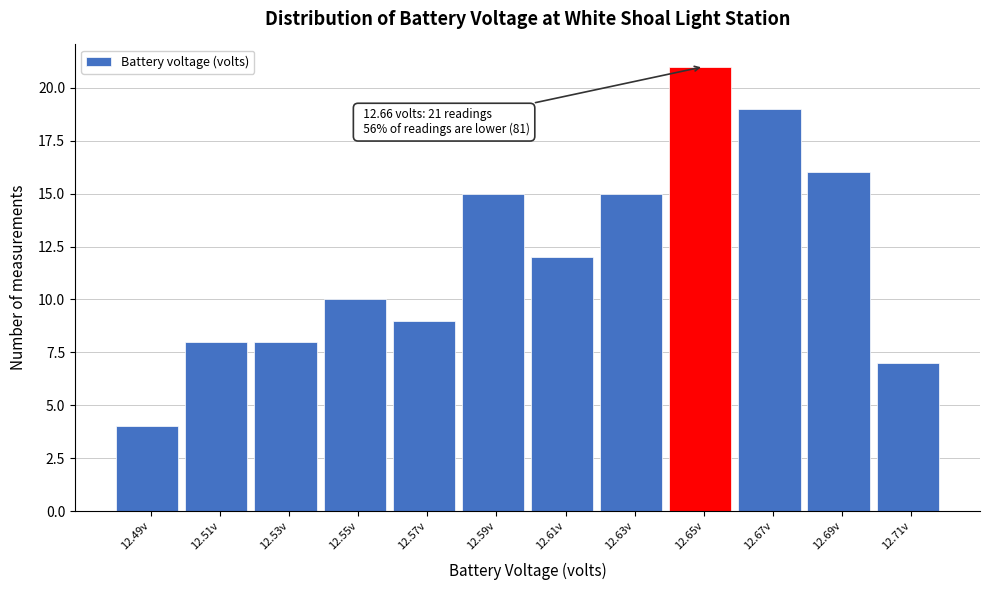

Reading left to right, what are all the values shown in this chart?

12.49v=4	12.51v=8	12.53v=8	12.55v=10	12.57v=9	12.59v=15	12.61v=12	12.63v=15	12.65v=21	12.67v=19	12.69v=16	12.71v=7